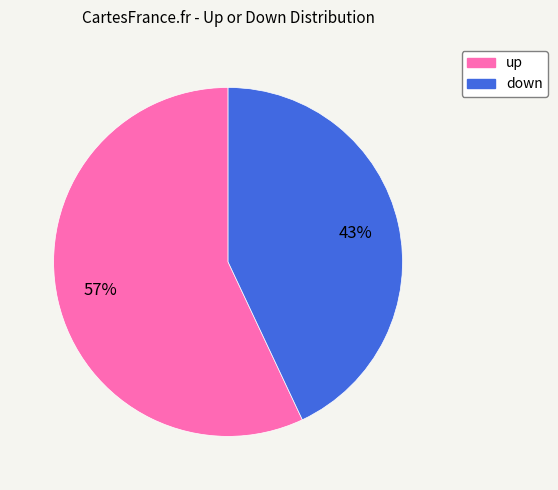

How many segments does this pie chart have?

2